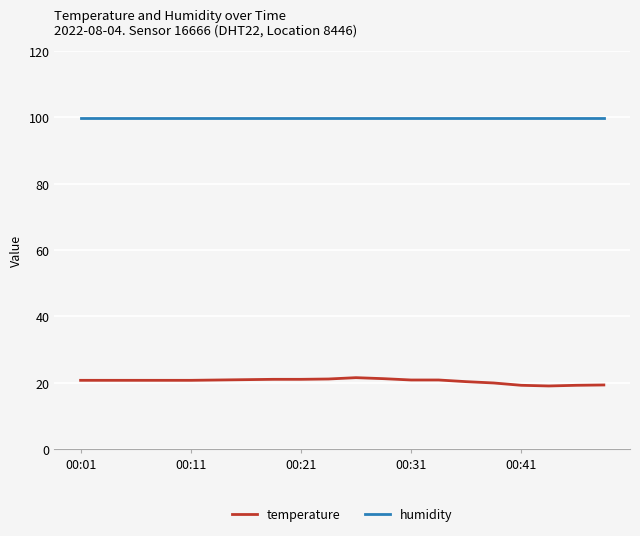

What is the difference between the maximum and minimum values in the temperature series?

2.5